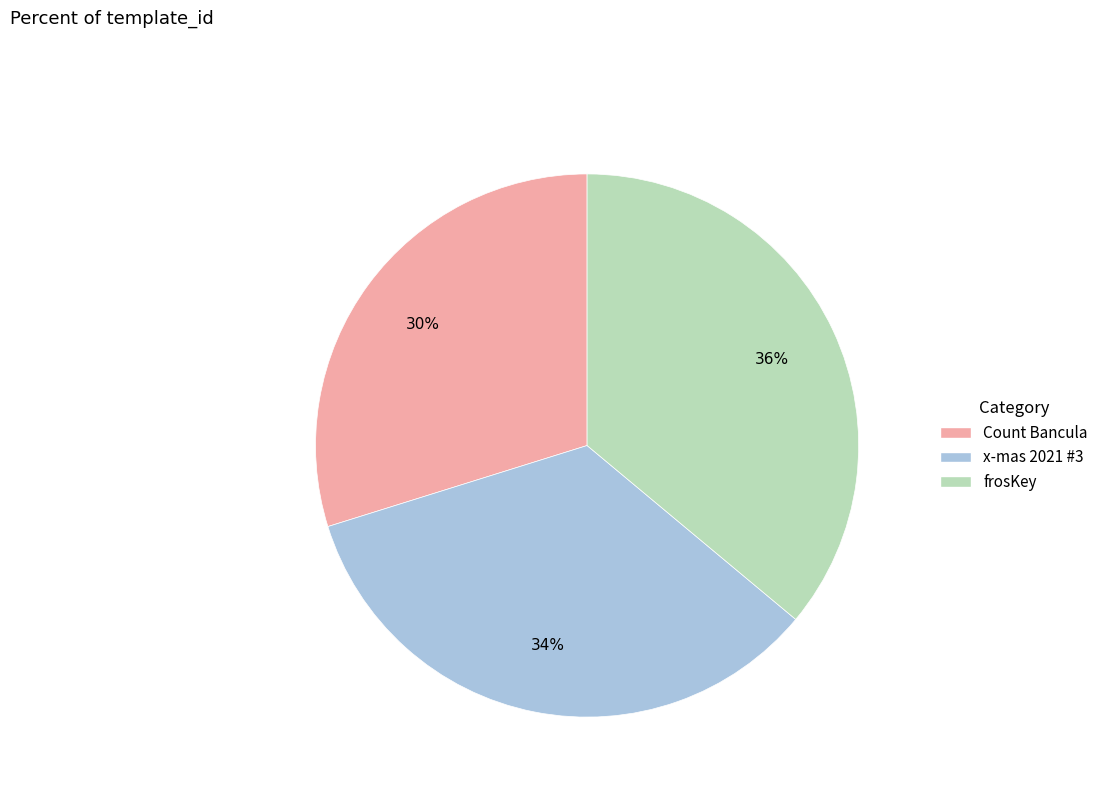

Approximately how many times larger is the value at Count Bancula compared to x-mas 2021 #3?

0.9